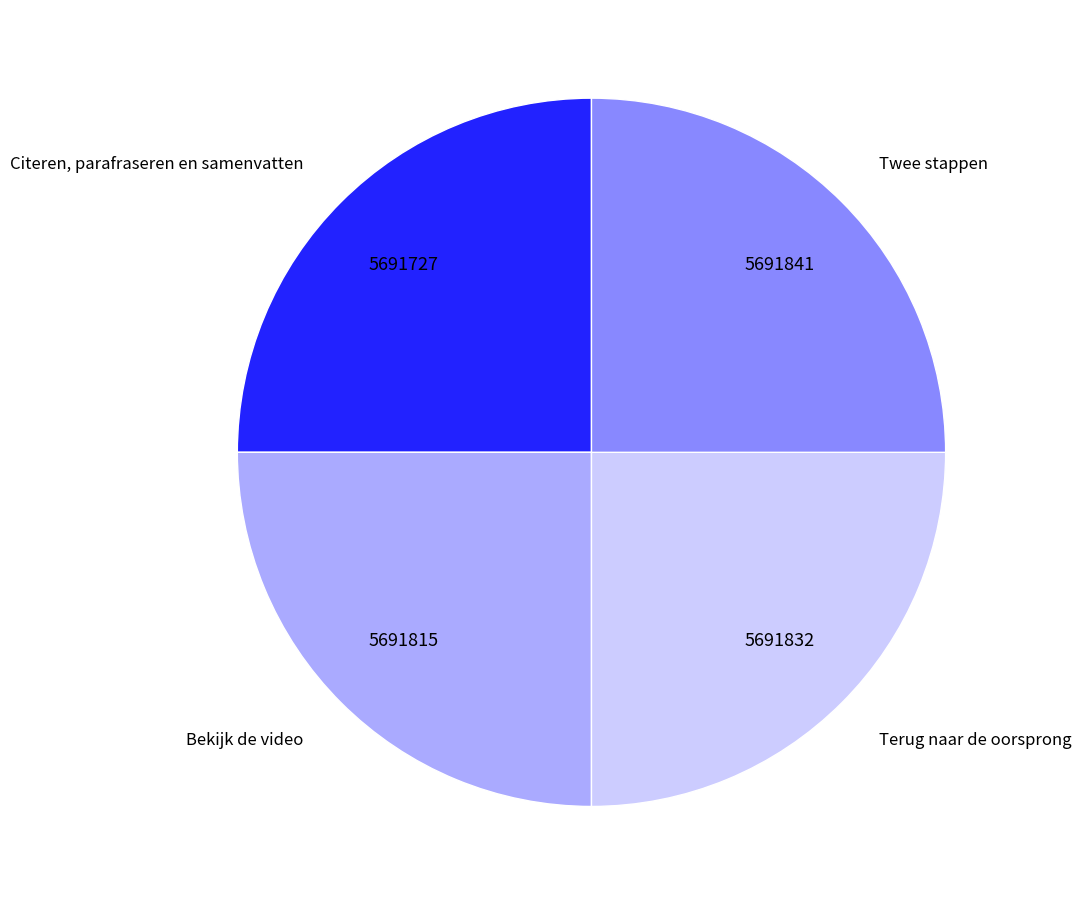

Does Terug naar de oorsprong account for over 50% of the chart?

No